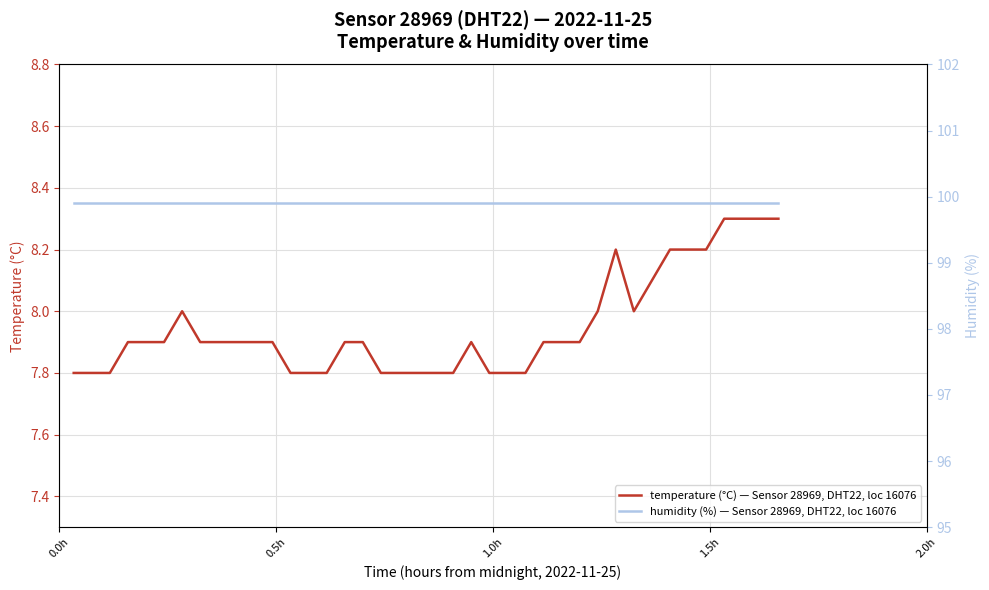

What is the minimum value for temperature (°C) — Sensor 28969, DHT22, loc 16076?

7.8